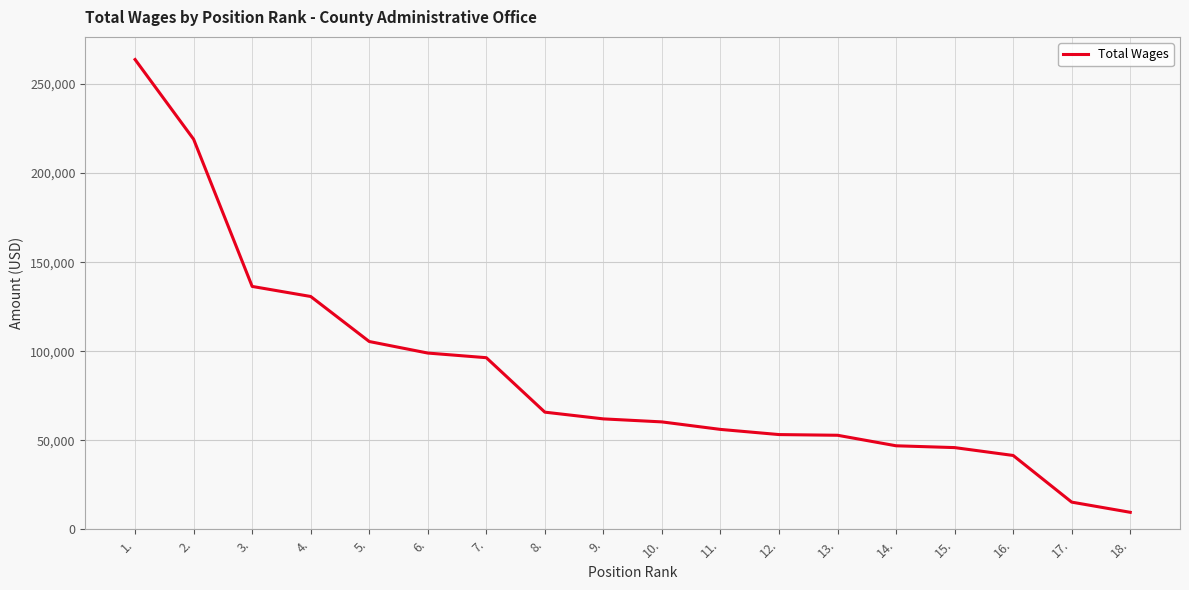

What is the smallest value displayed?

9509